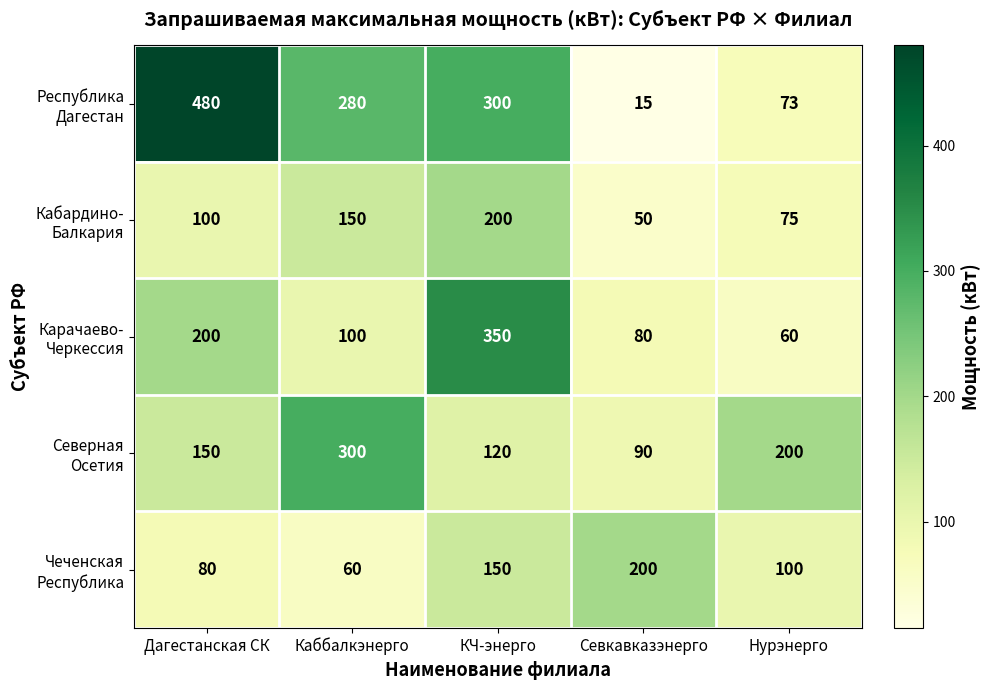

What is the total value across all series at Каббалкэнерго?

890